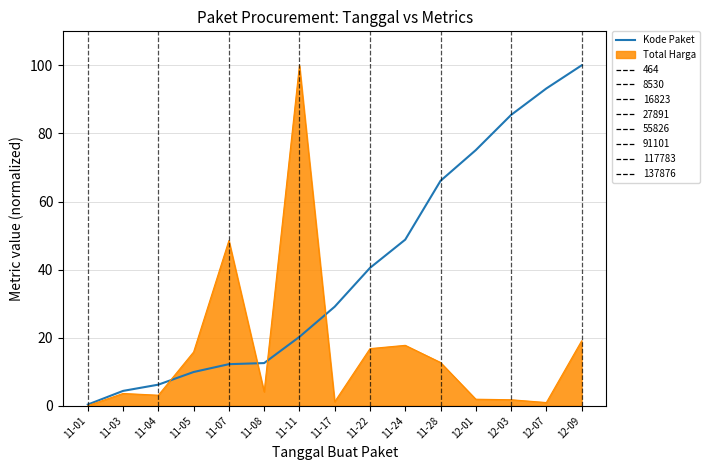

The value at 11-17 is 48.8. True or false?

False